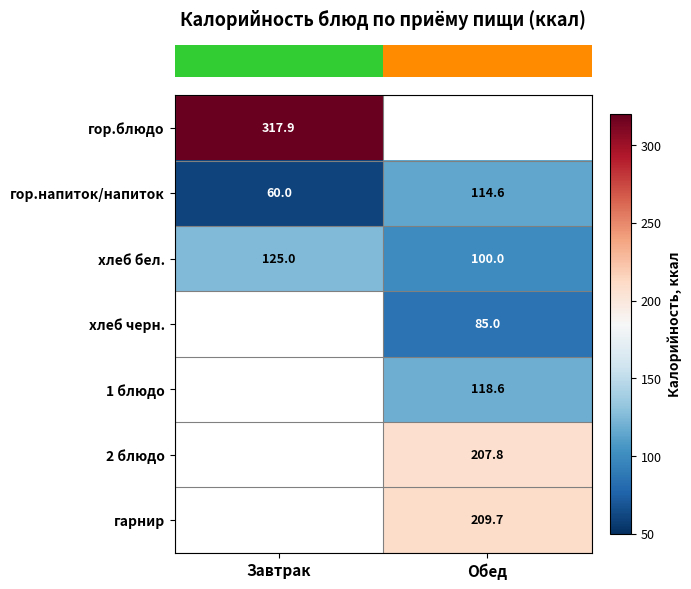

What is the total value across all series at Завтрак?

502.9